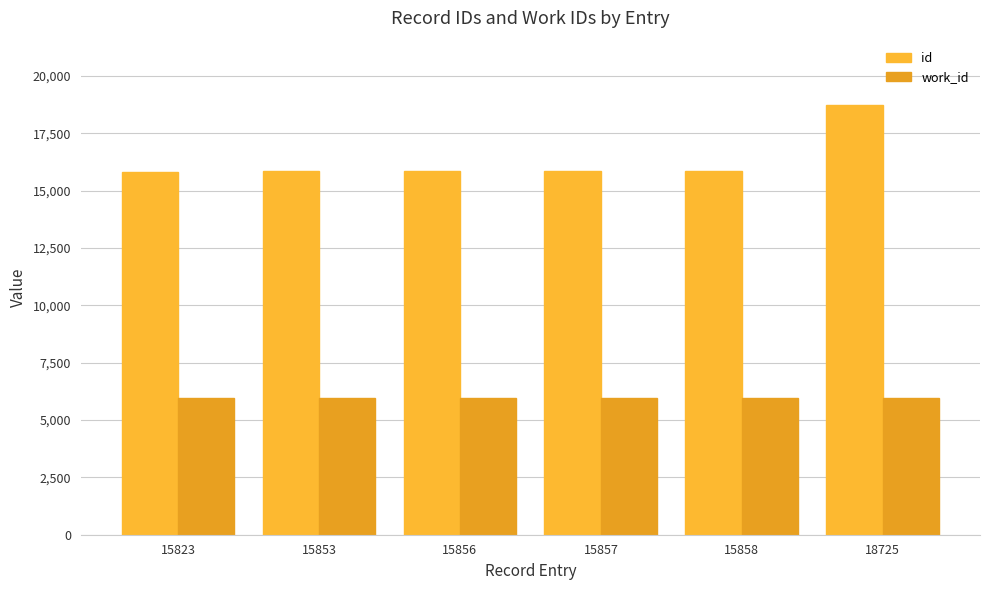

How many distinct data groups are displayed?

2